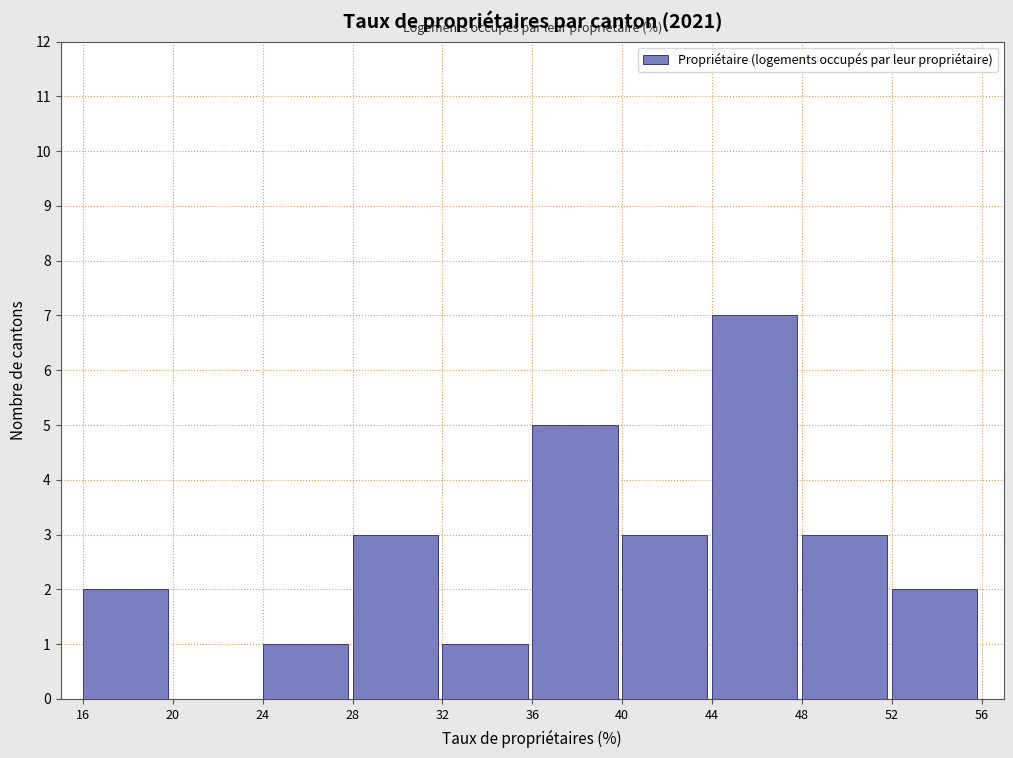

Reading left to right, list every bar in this chart as the range it spans on the x-axis followed by its height. The values are not printed on the chart, so give them approximately, as read against the axis.

16 to 20: 2
20 to 24: 0
24 to 28: 1
28 to 32: 3
32 to 36: 1
36 to 40: 5
40 to 44: 3
44 to 48: 7
48 to 52: 3
52 to 56: 2